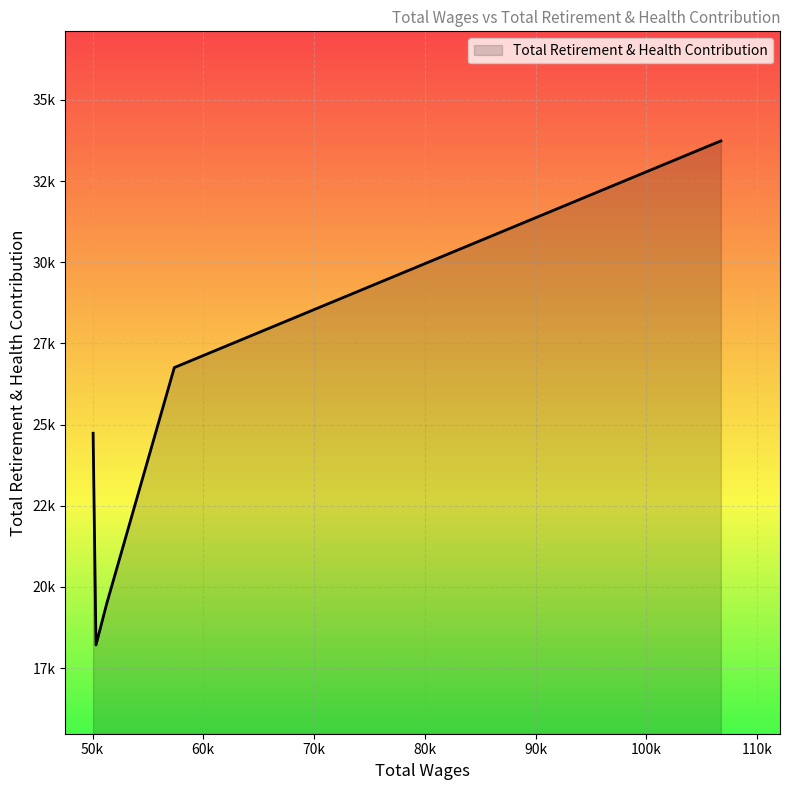

Does the chart display data point markers on the line(s)?

No